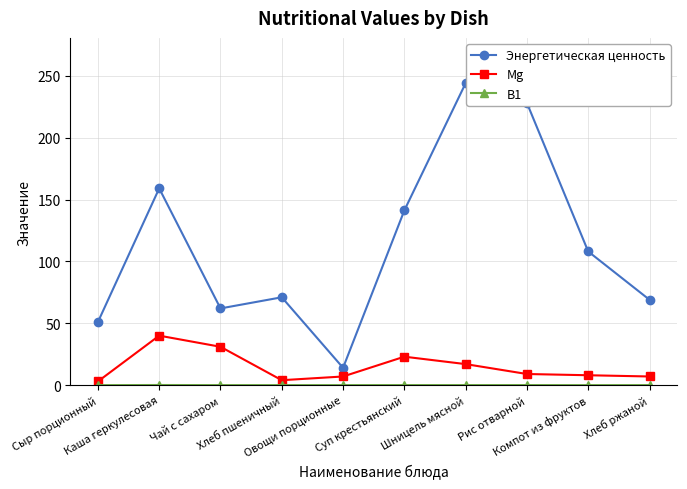

True or false: Mg and Энергетическая ценность cross at least once.

False